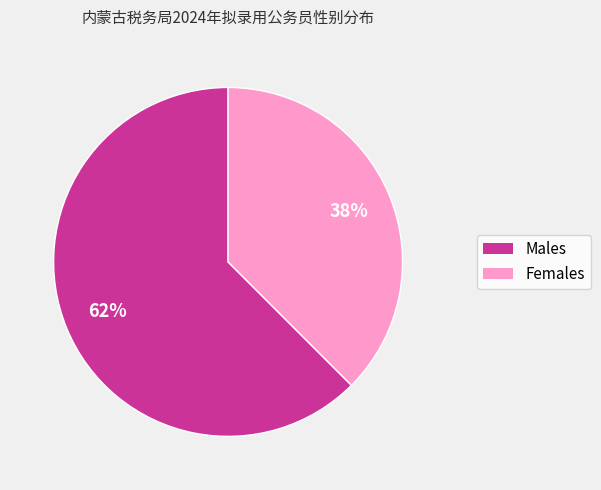

Is there a majority slice in this chart?

Yes